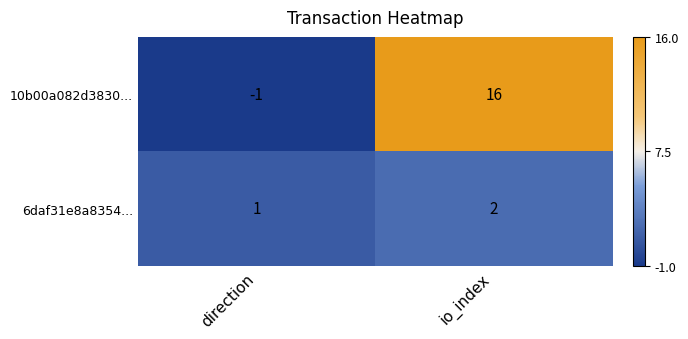

How many distinct data groups are displayed?

2